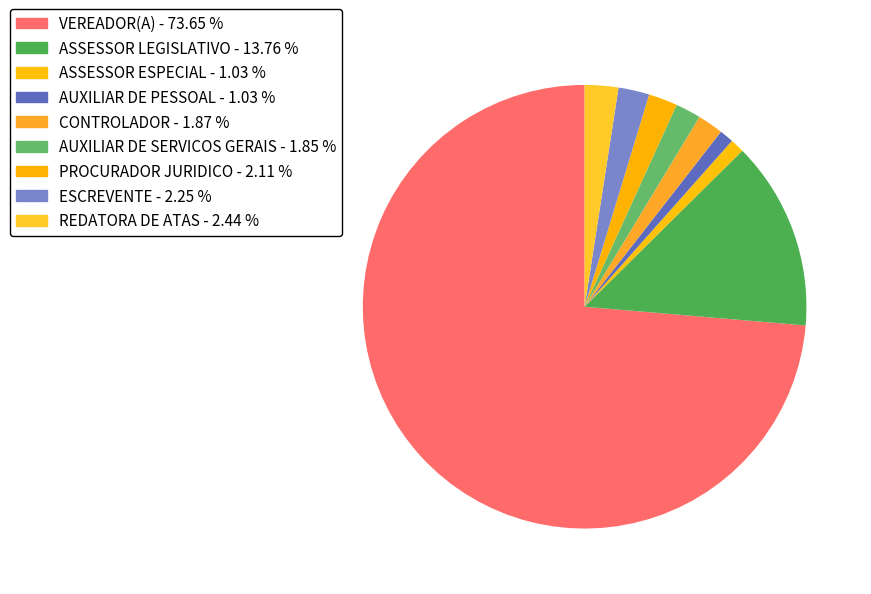

What is the largest slice in the pie chart?

VEREADOR(A)